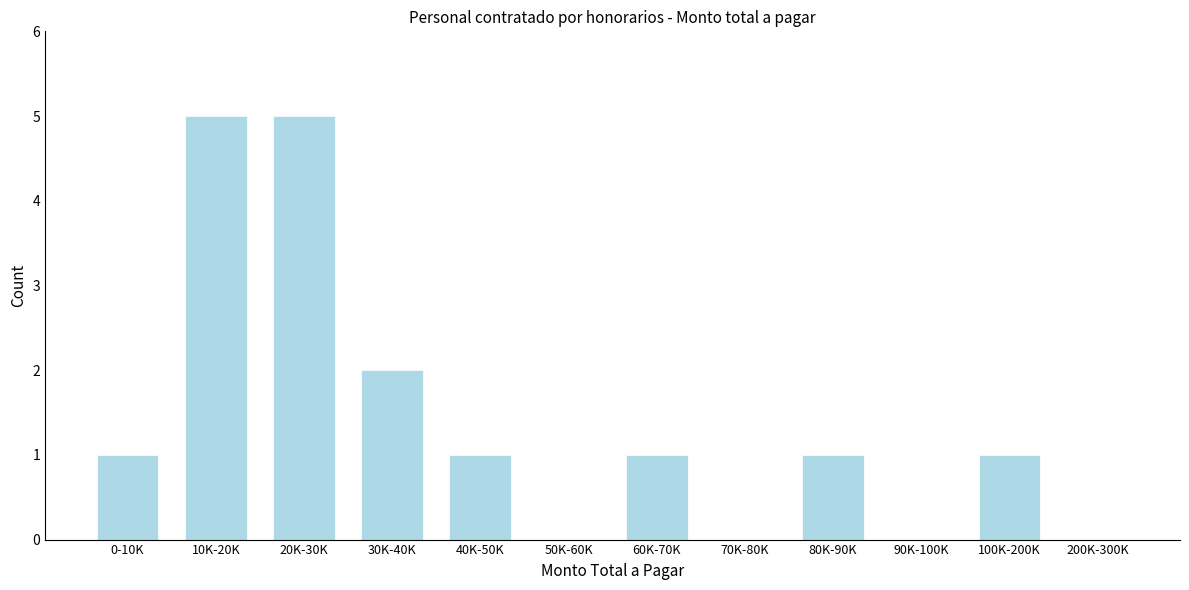

Reading left to right, extract all data points from this chart.

0-10K=1	10K-20K=5	20K-30K=5	30K-40K=2	40K-50K=1	50K-60K=0	60K-70K=1	70K-80K=0	80K-90K=1	90K-100K=0	100K-200K=1	200K-300K=0